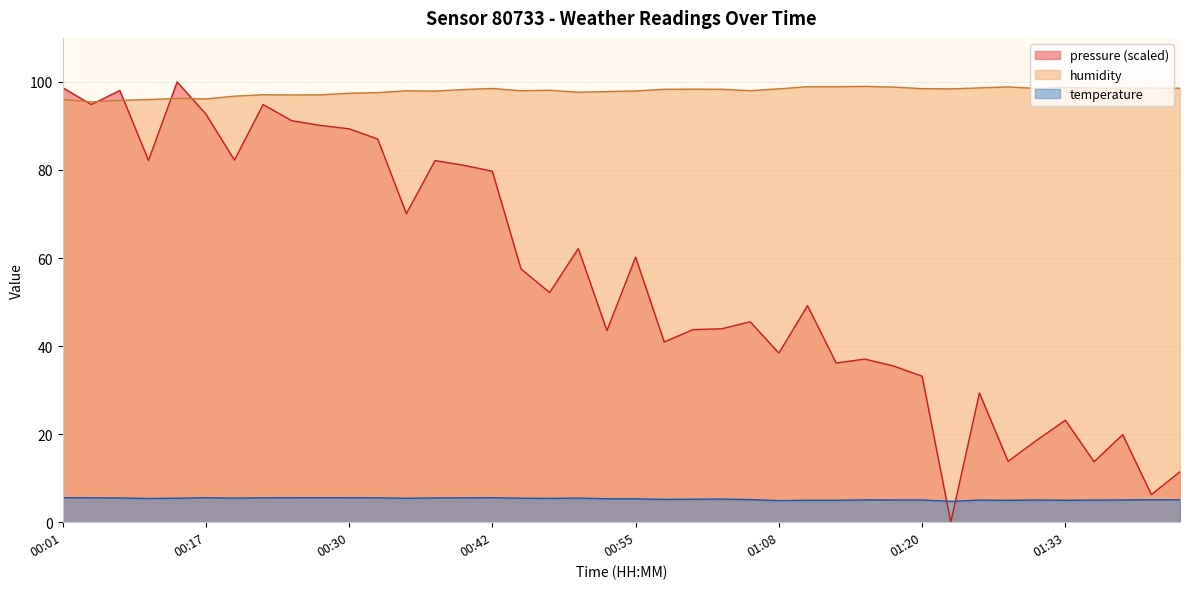

How many series are shown in this chart?

3